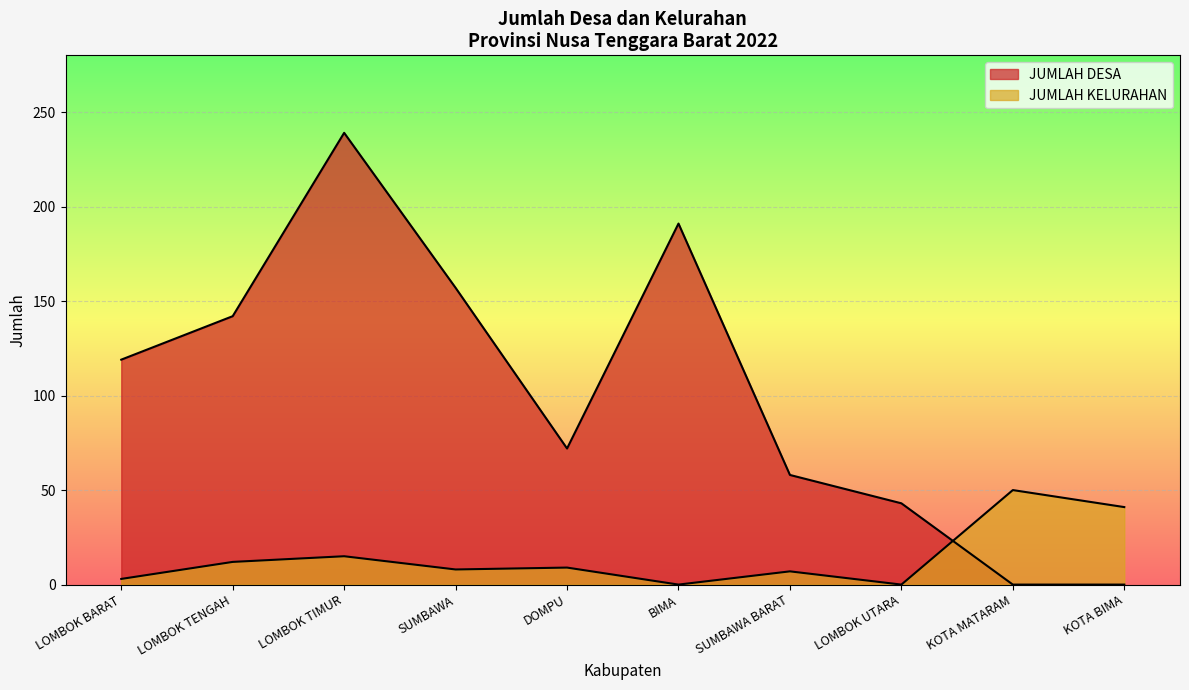

Rank the categories by JUMLAH KELURAHAN value from lowest to highest.

BIMA, LOMBOK UTARA, LOMBOK BARAT, SUMBAWA BARAT, SUMBAWA, DOMPU, LOMBOK TENGAH, LOMBOK TIMUR, KOTA BIMA, KOTA MATARAM